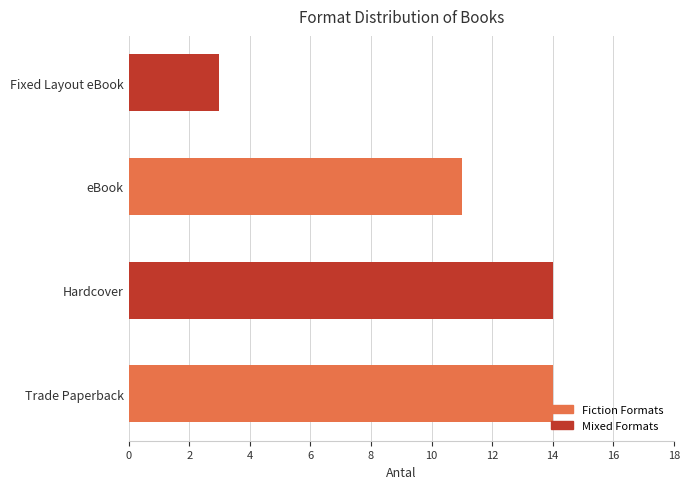

Read the value at Hardcover, to the nearest 5.

15